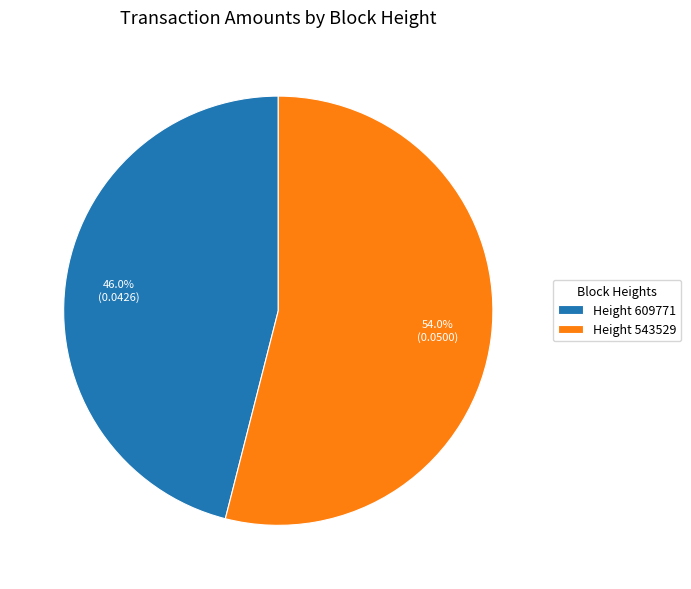

Rank the categories by value from highest to lowest.

Height 543529, Height 609771